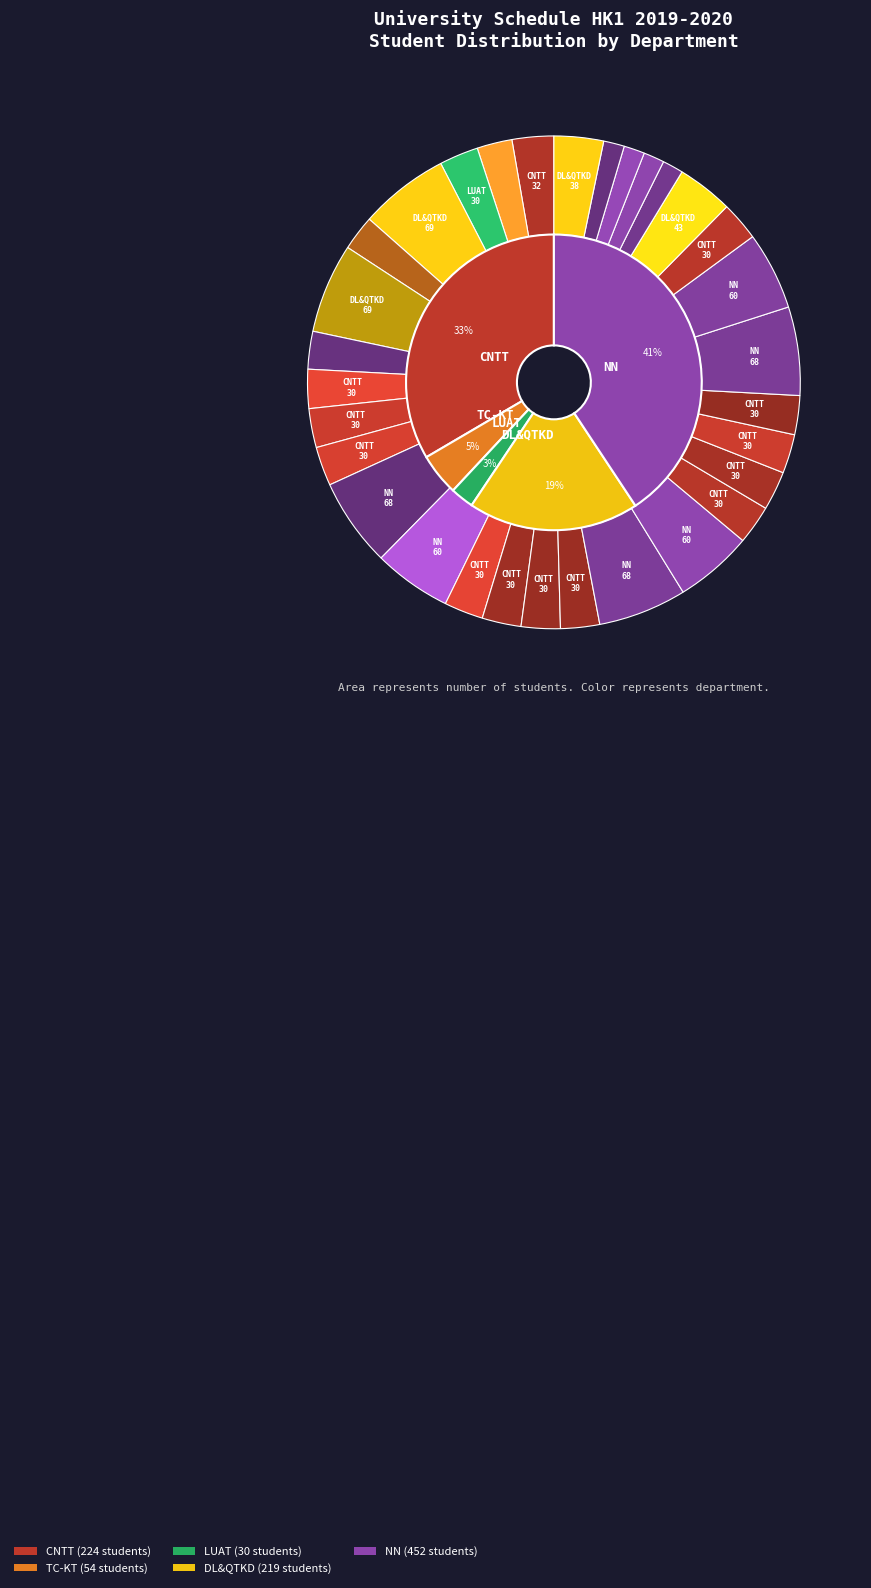

Does CNTT represent more than half of the total?

No